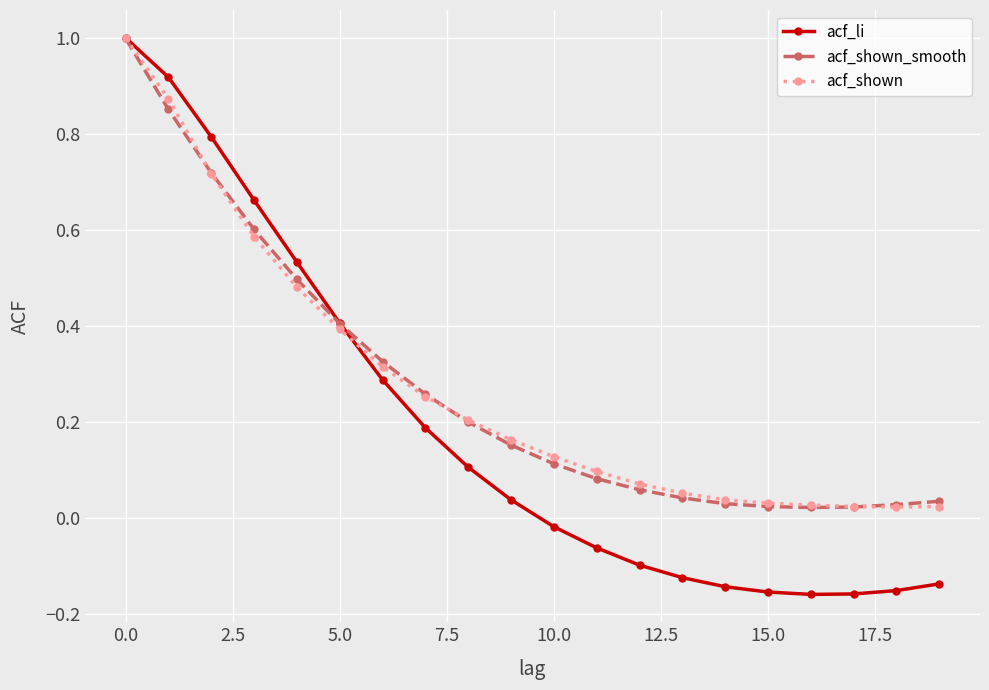

How many values in the acf_li series exceed 0?

10